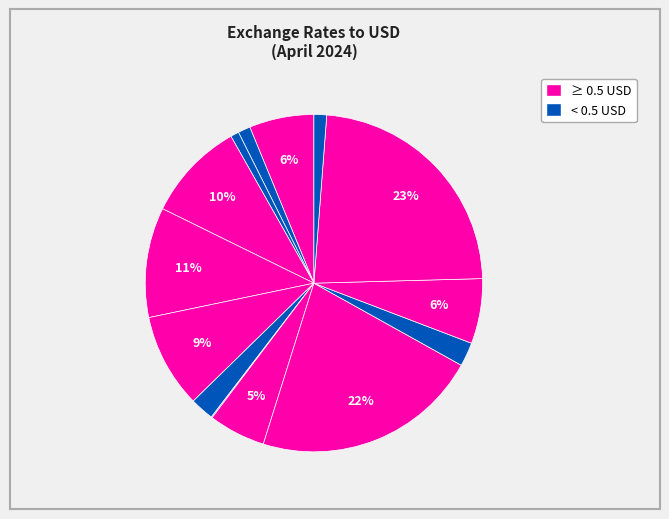

Rank the categories by value from lowest to highest.

INR, SEK, CNY, DKK, AED, QAR, AUD, CAD, SGD, EUR, CHF, GBP, OMR, THB